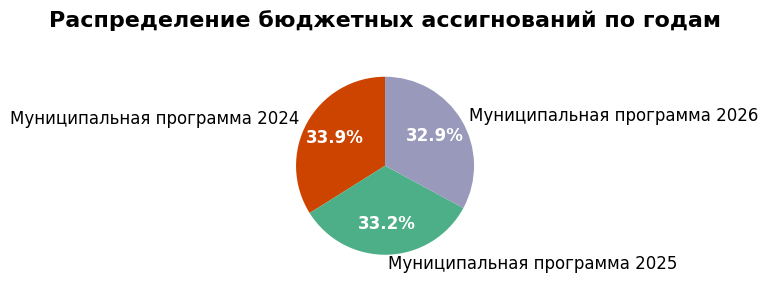

Which slice is the largest?

Муниципальная программа 2024